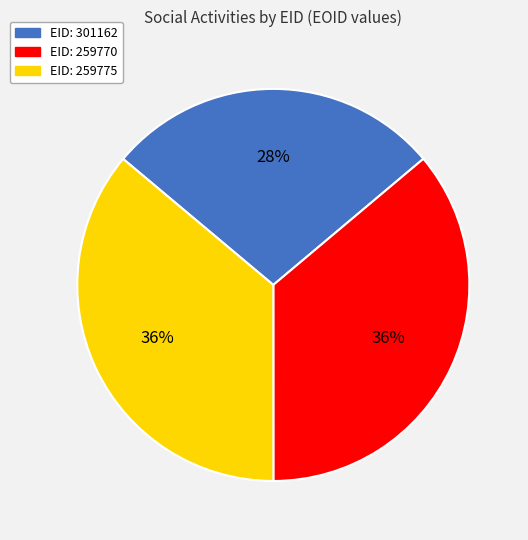

Is there any slice that represents more than half of the pie?

No